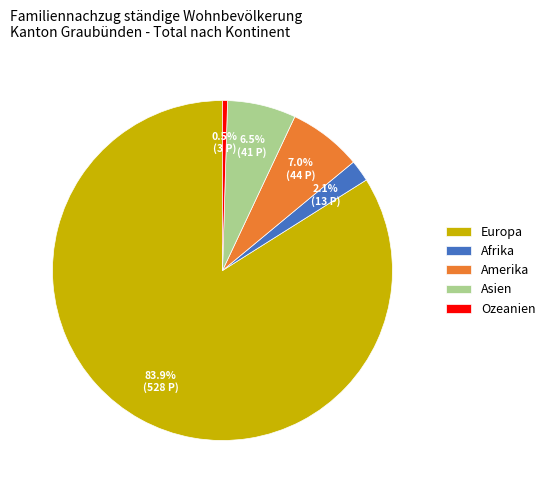

Which has a higher value, Amerika or Ozeanien?

Amerika